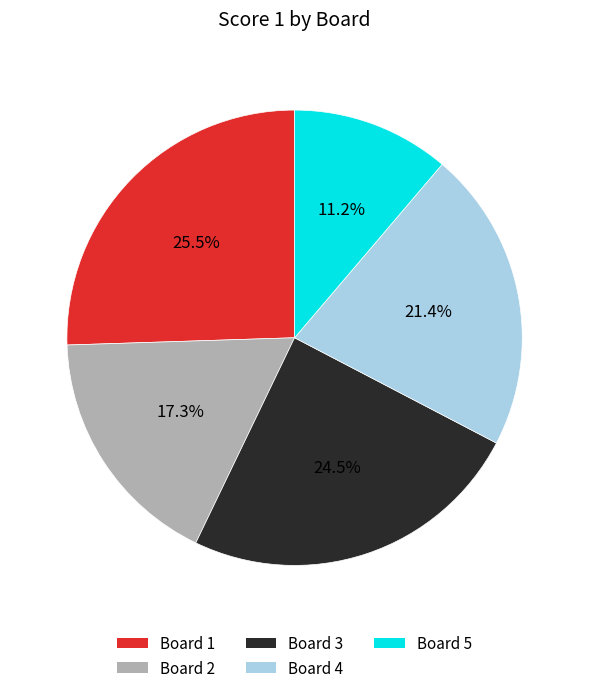

Does any single category account for the majority?

No